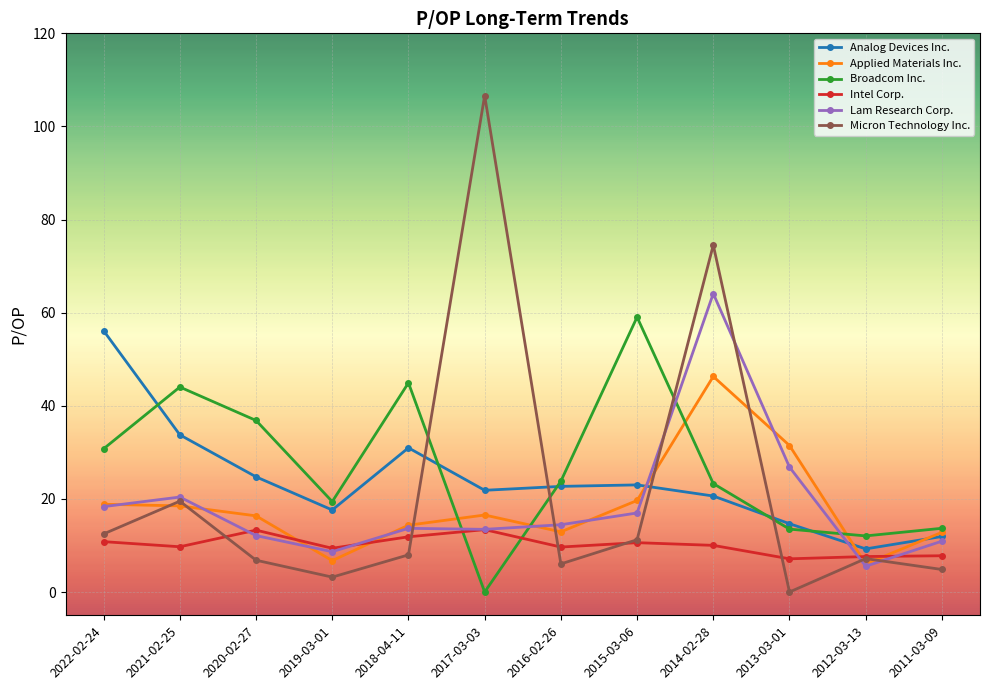

What is the label of the 6th point from the left?

2017-03-03